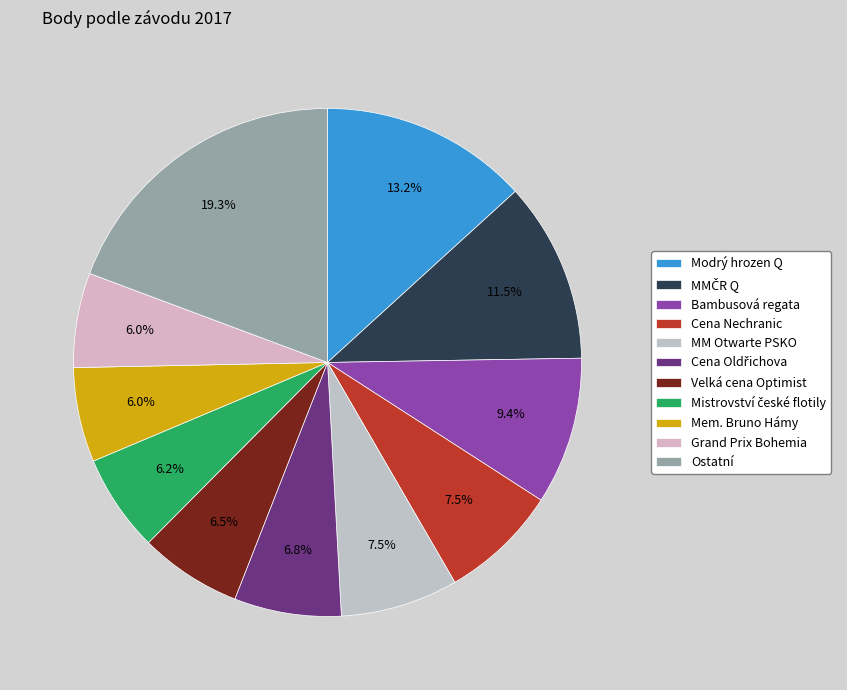

What percentage is NOT represented by Velká cena Optimist?

93.5%